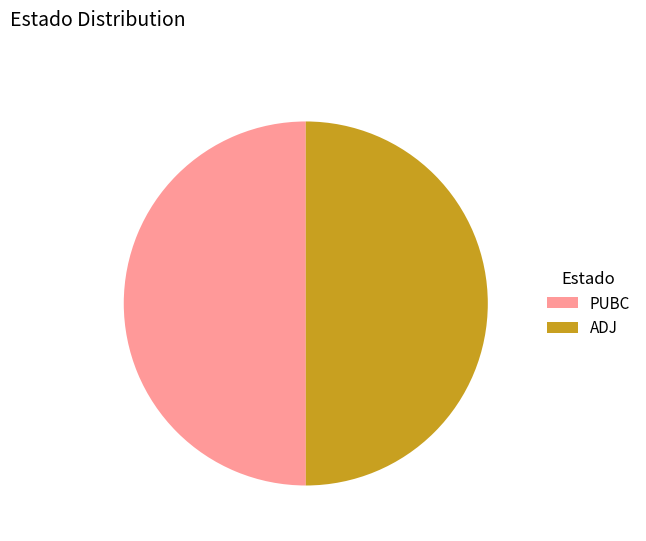

The ADJ slice represents 50% of the pie. True or false?

True